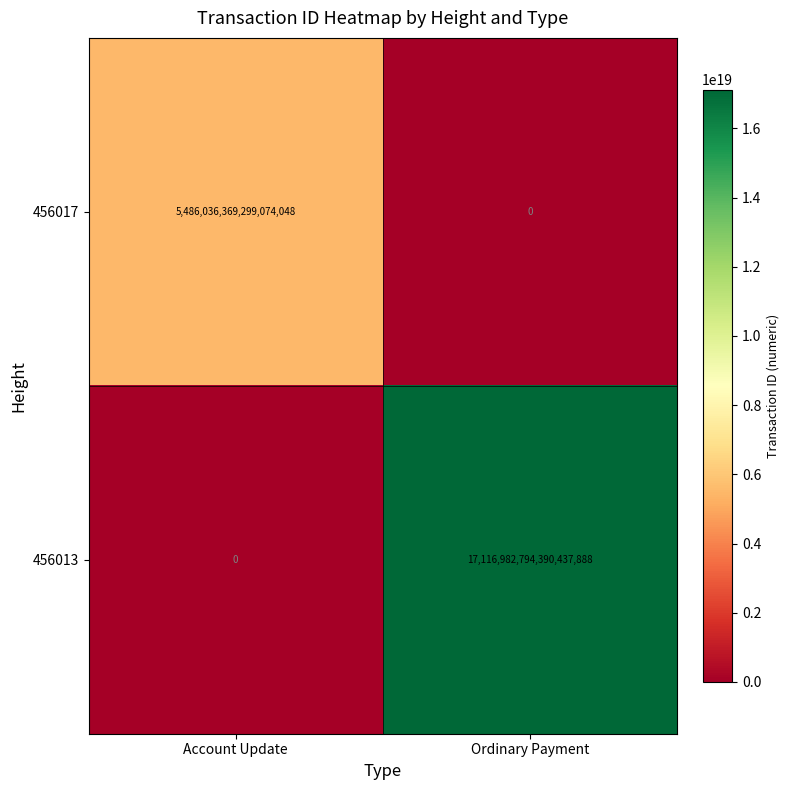

Where is 456017 nearest to the value 2743018184649537024?

Account Update